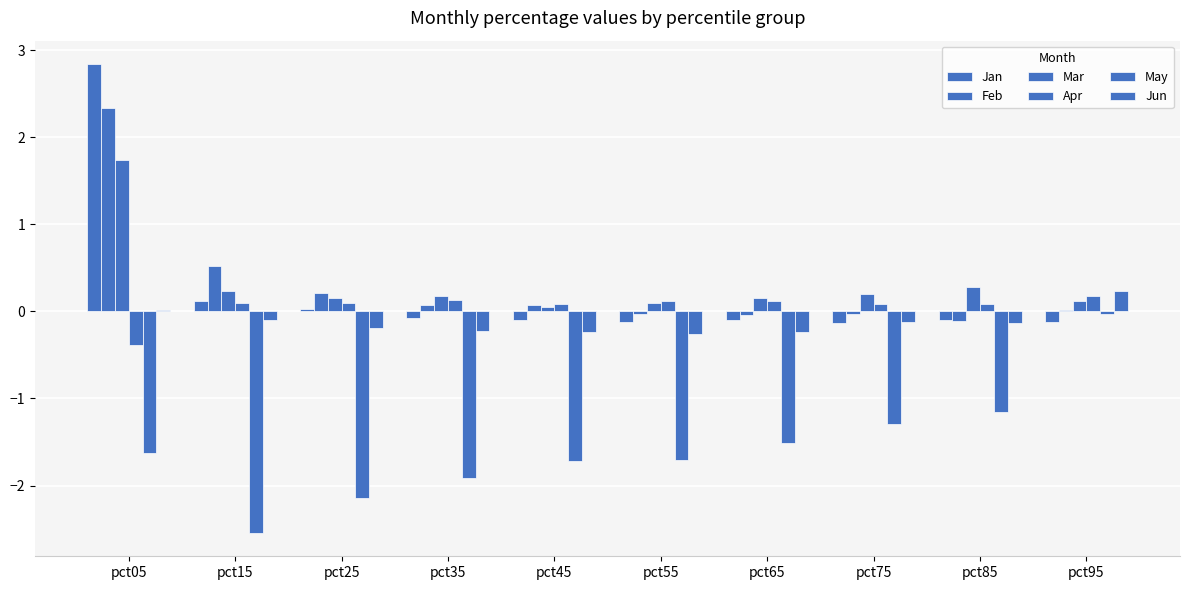

Reading left to right, list all the values displayed in this chart.

Jan: pct05=2.8	pct15=0.1	pct25=0.0	pct35=-0.1	pct45=-0.1	pct55=-0.1	pct65=-0.1	pct75=-0.1	pct85=-0.1	pct95=-0.1
Feb: pct05=2.3	pct15=0.5	pct25=0.2	pct35=0.1	pct45=0.1	pct55=-0.0	pct65=-0.0	pct75=-0.0	pct85=-0.1	pct95=0.0
Mar: pct05=1.7	pct15=0.2	pct25=0.1	pct35=0.2	pct45=0.1	pct55=0.1	pct65=0.2	pct75=0.2	pct85=0.3	pct95=0.1
Apr: pct05=-0.4	pct15=0.1	pct25=0.1	pct35=0.1	pct45=0.1	pct55=0.1	pct65=0.1	pct75=0.1	pct85=0.1	pct95=0.2
May: pct05=-1.6	pct15=-2.5	pct25=-2.1	pct35=-1.9	pct45=-1.7	pct55=-1.7	pct65=-1.5	pct75=-1.3	pct85=-1.2	pct95=-0.0
Jun: pct05=0.0	pct15=-0.1	pct25=-0.2	pct35=-0.2	pct45=-0.2	pct55=-0.3	pct65=-0.2	pct75=-0.1	pct85=-0.1	pct95=0.2